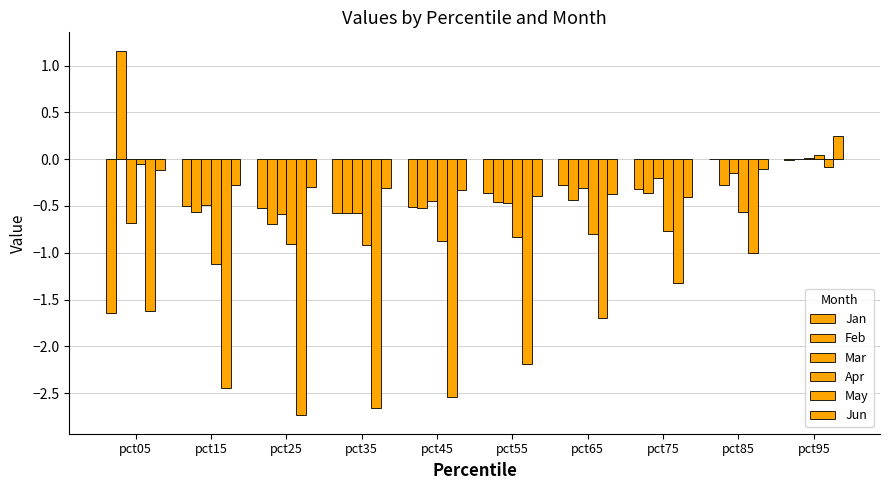

How many categories are shown in the chart?

10